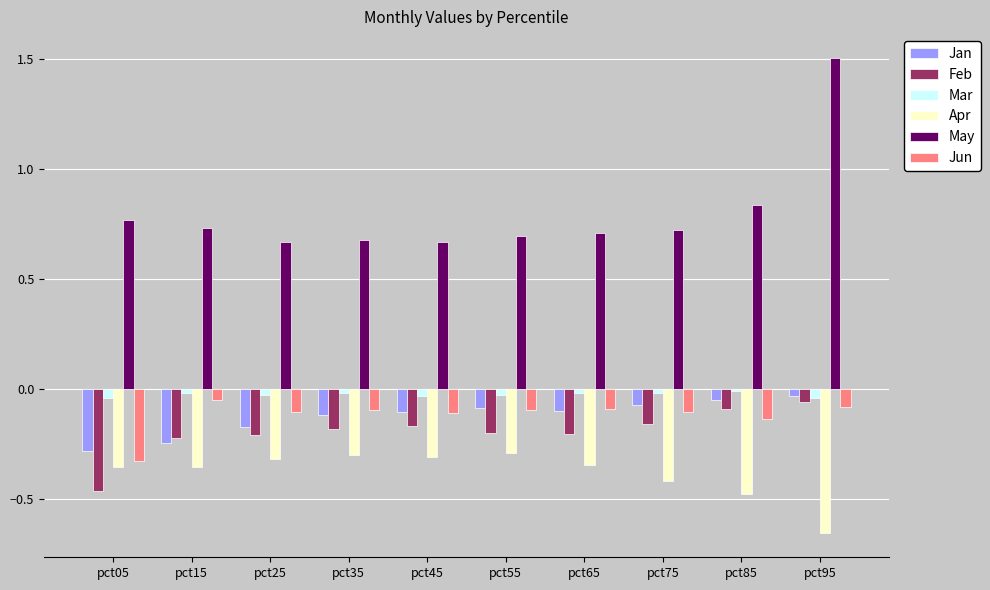

Count the number of categories in the chart.

10